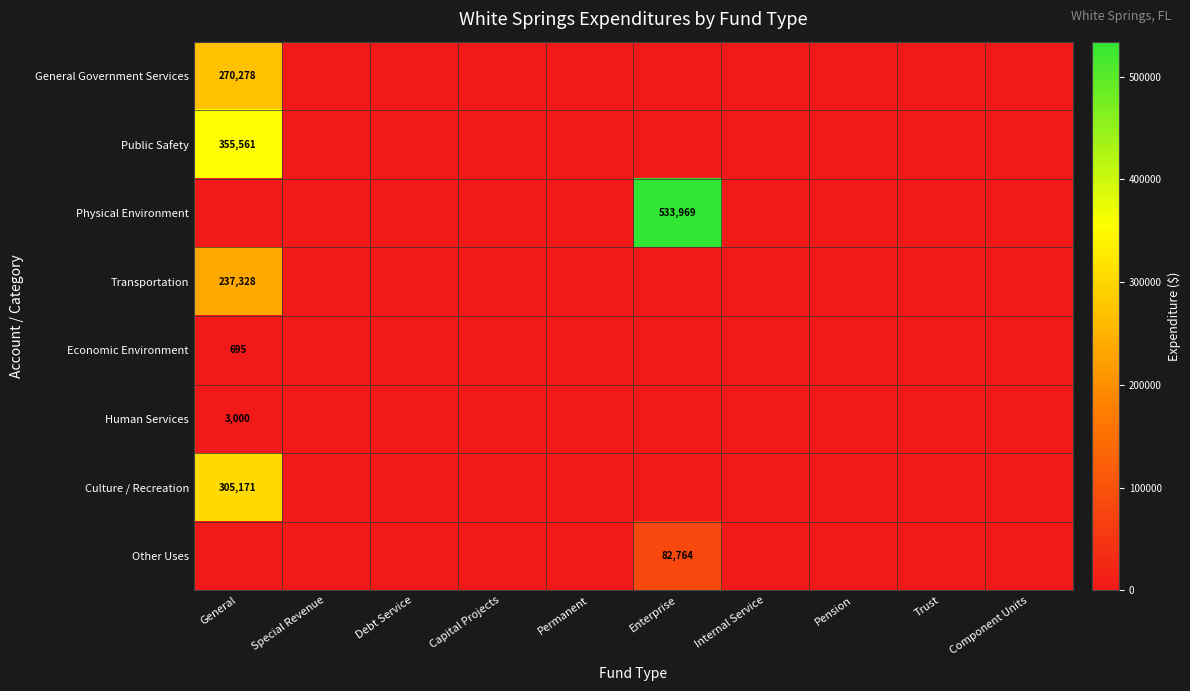

The value of Public Safety at General is 512407. True or false?

False